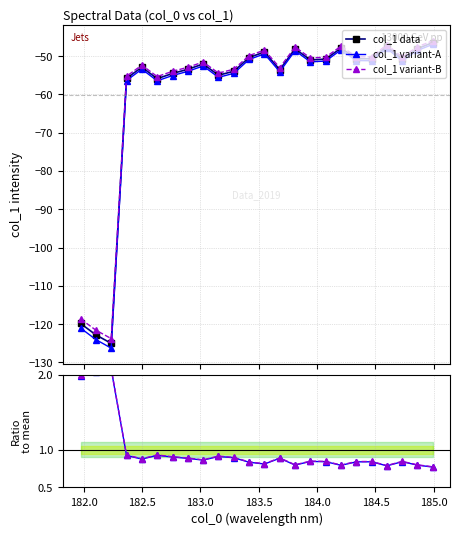

What is the difference between the maximum and minimum values in the col_1 variant-A series?

79.3